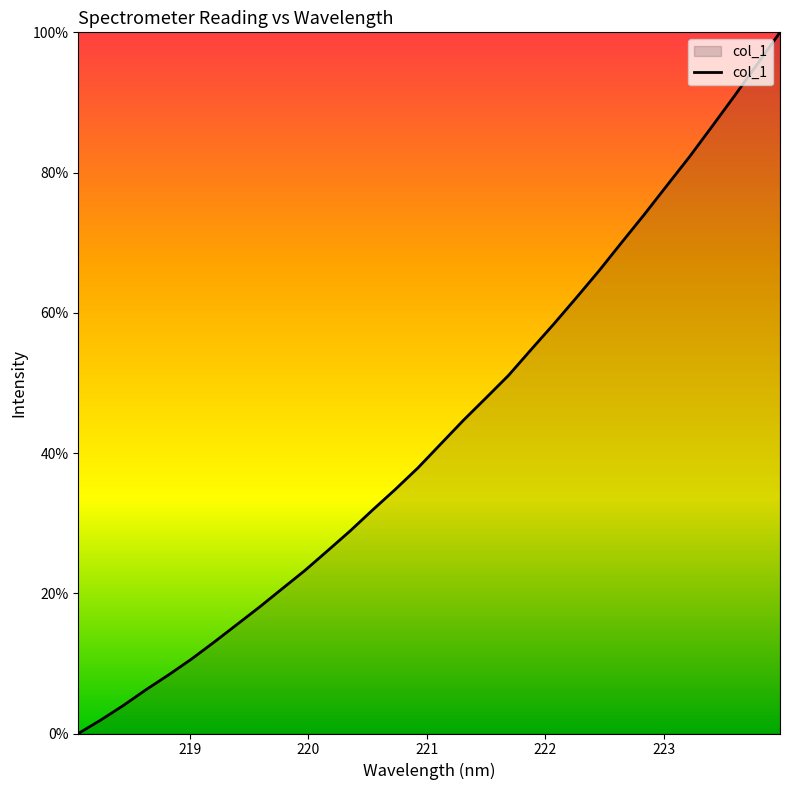

How many positive values are there?

31